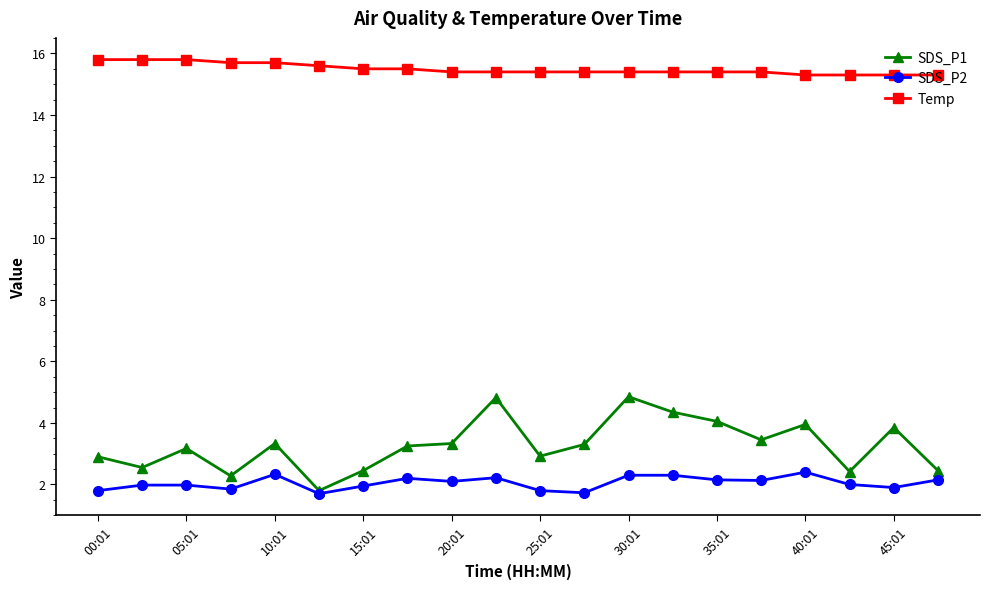

True or false: SDS_P1 has more than 1 interior local peaks.

True